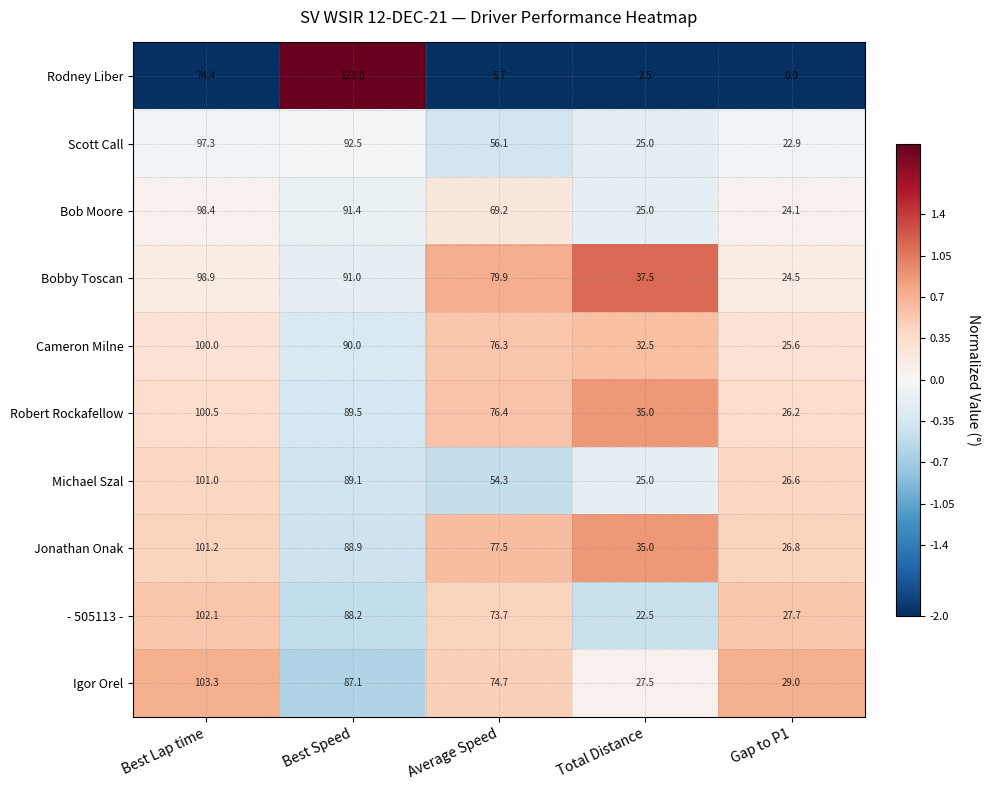

What is the difference between the second highest and minimum values in the Rodney Liber series?

74.4